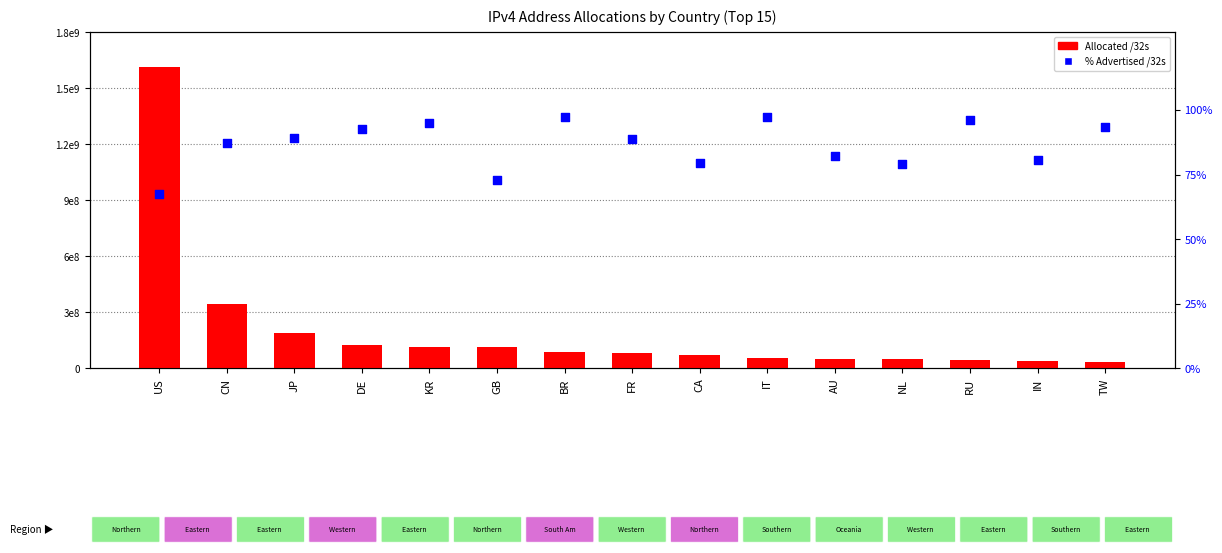

What are all the series names shown in the legend?

Allocated /32s, % Advertised /32s